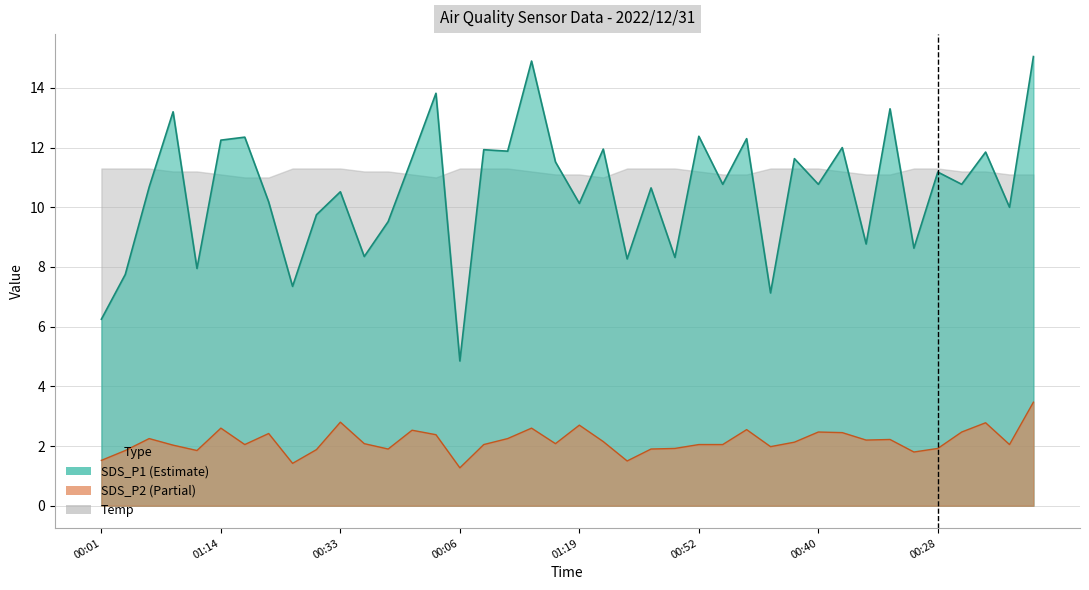

True or false: SDS_P1 has a value of 12.3 at 01:29.

True